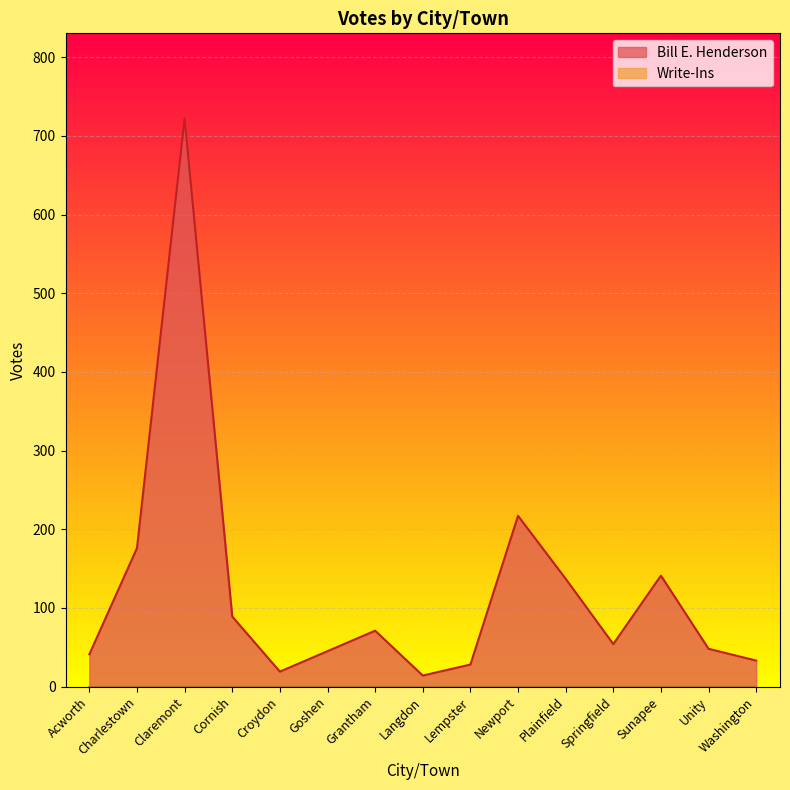

True or false: the data shows 22 at Washington.

False